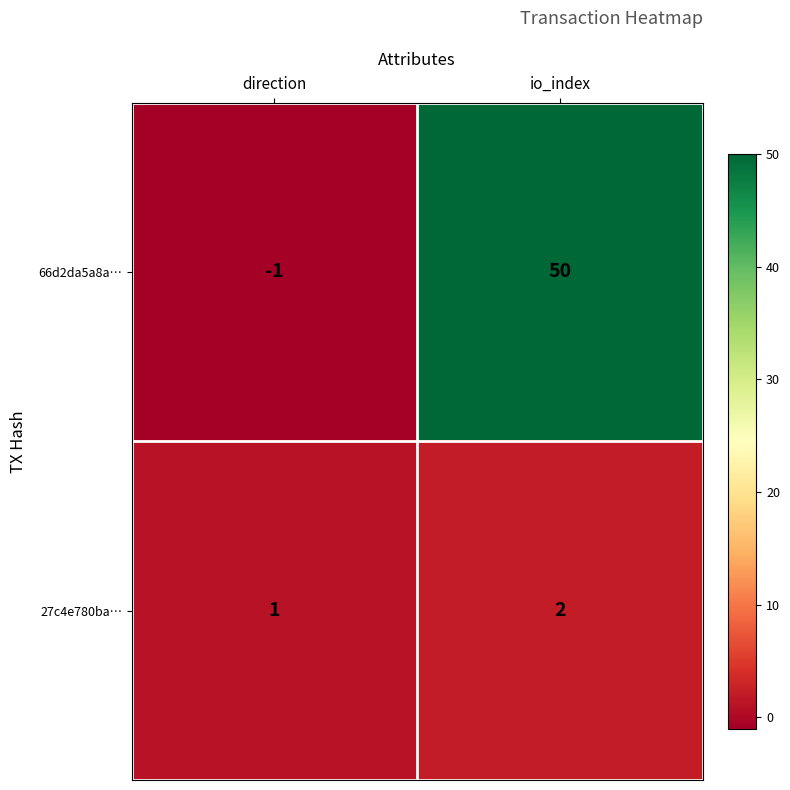

At which label is 27c4e780ba… closest to 1?

direction